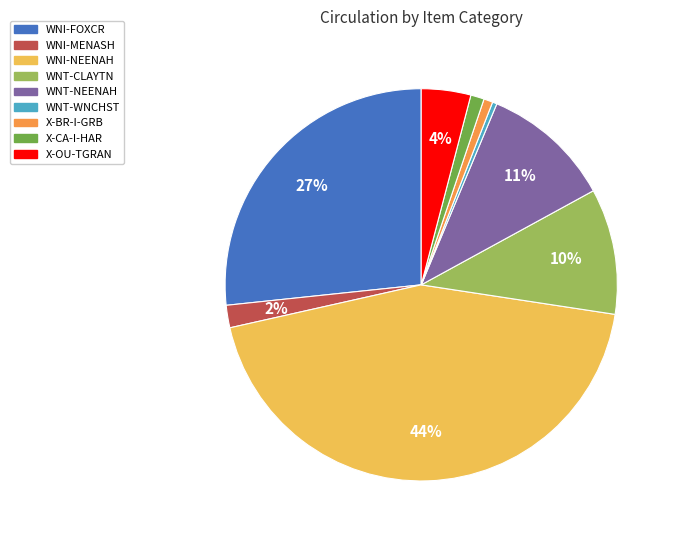

How many segments does this pie chart have?

9